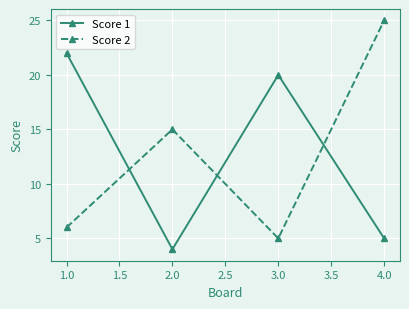

What is the smallest value displayed?

4